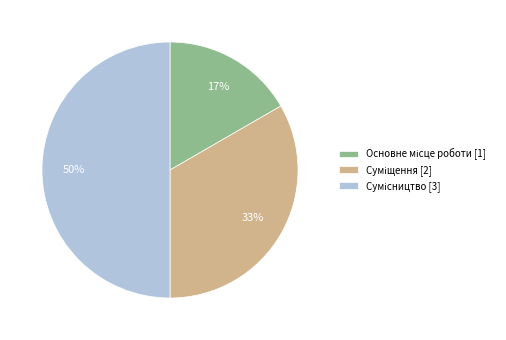

To the nearest percent, what is the average slice percentage?

33%